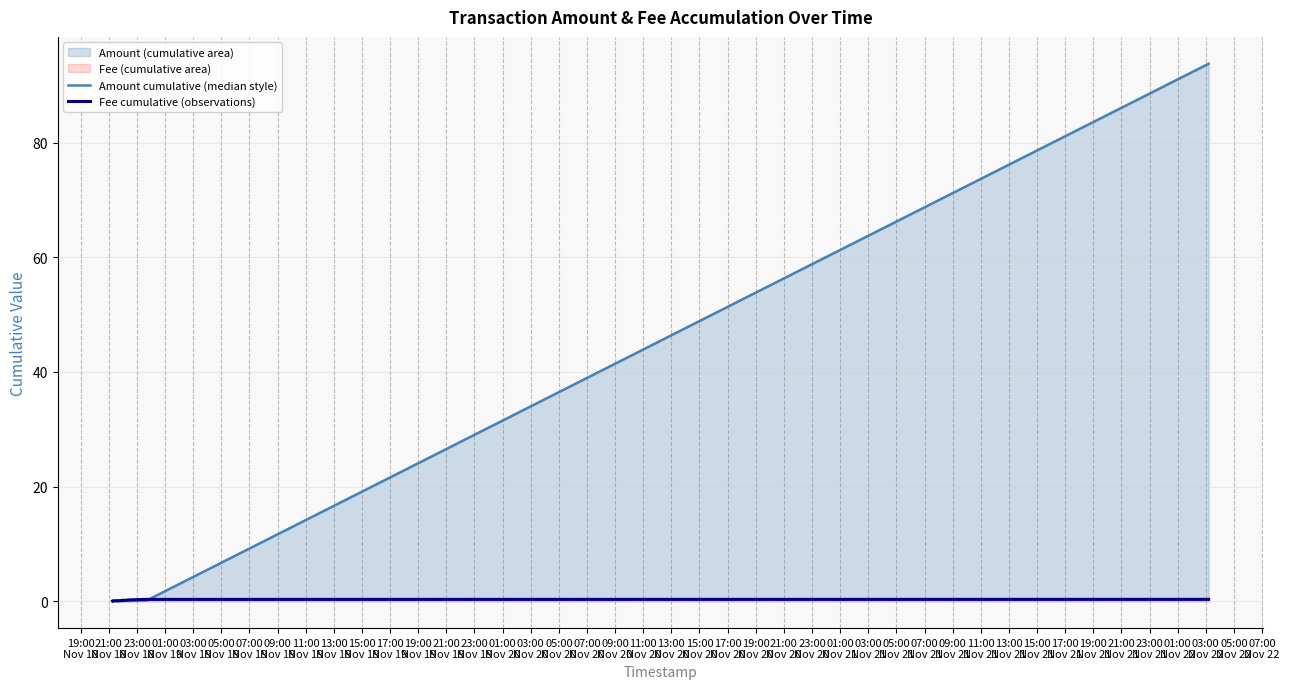

Count the number of data series in this chart.

2